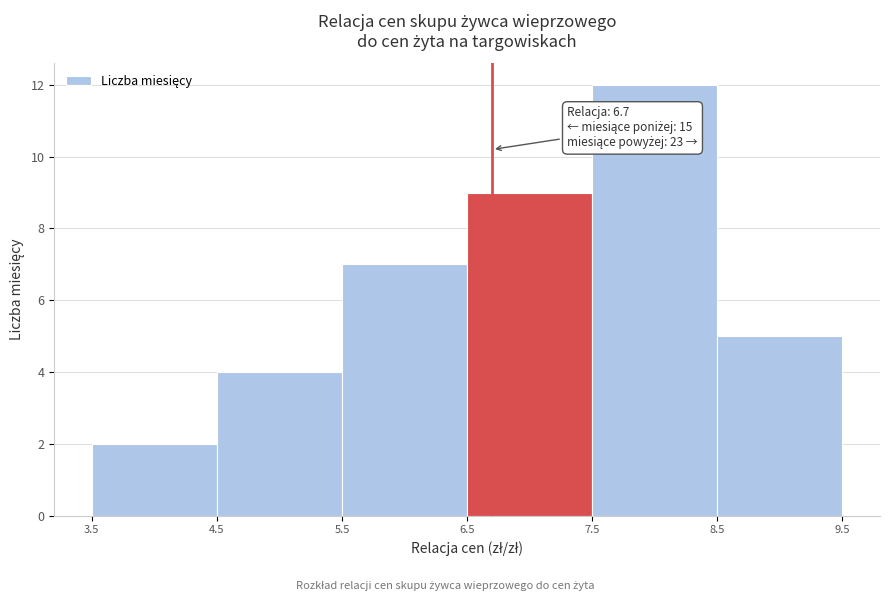

Which range on the x-axis has the tallest bar?

7.5 to 8.5